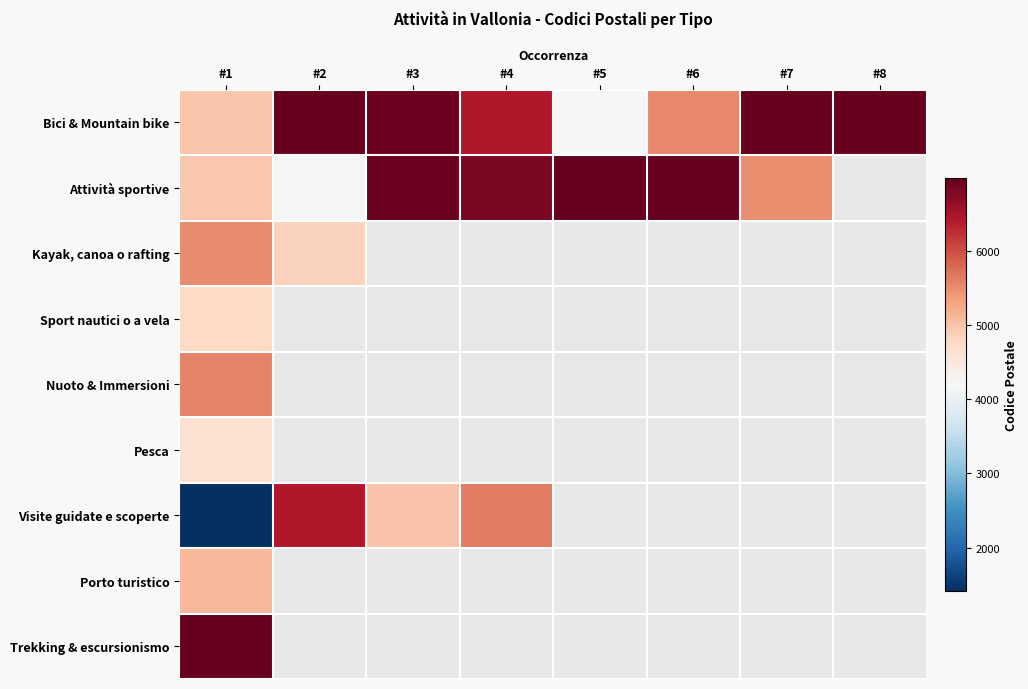

Between #3 and #1, which is larger?

#3